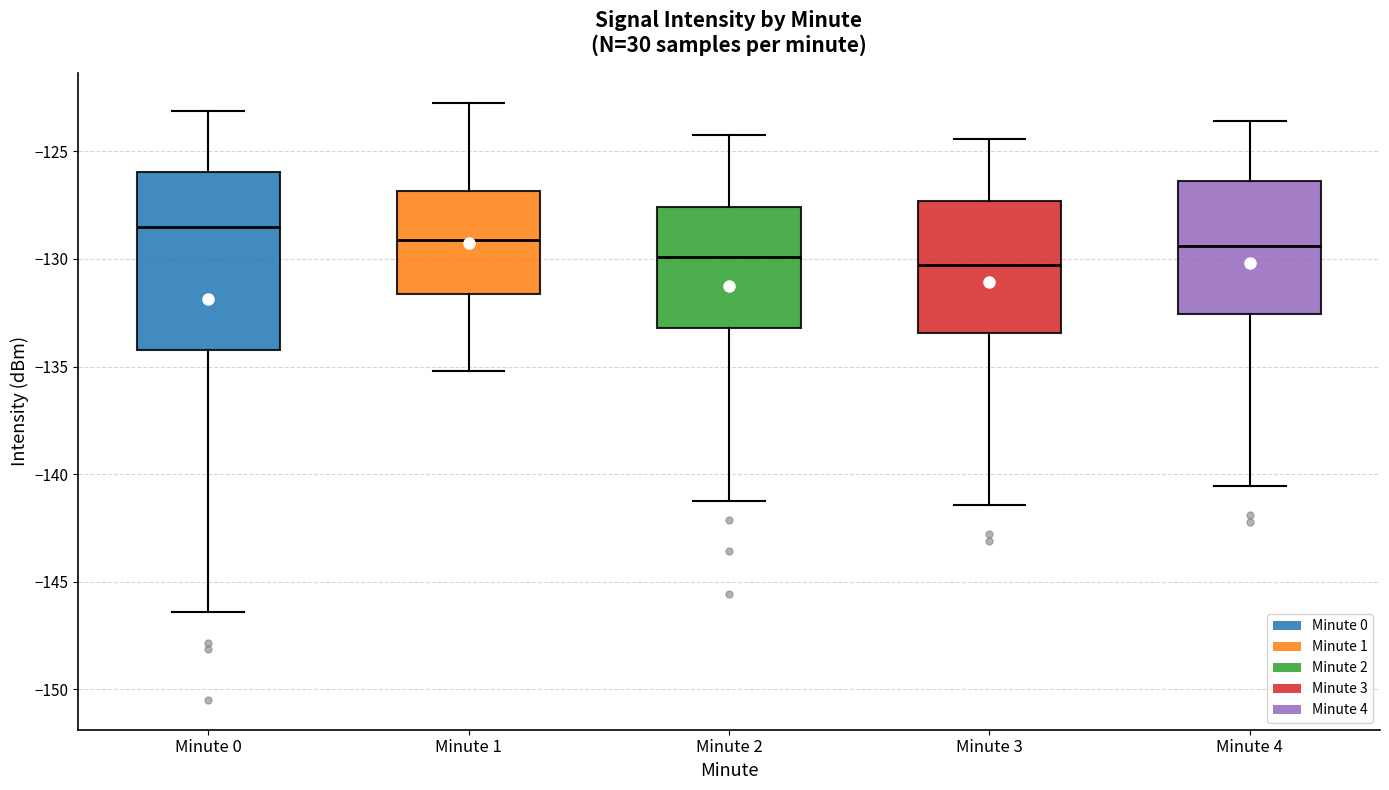

Reading left to right, read every box against the y-axis: the position of its median line, the range the box covers, and the ends of its whiskers. The values are not printed on the chart, so give them approximately, as read against the axis.

Minute 0: median -128.5, box -134.5 to -126.0, whiskers -146.5 to -123.0
Minute 1: median -129.0, box -131.5 to -127.0, whiskers -135.0 to -122.5
Minute 2: median -130.0, box -133.0 to -127.5, whiskers -141.0 to -124.0
Minute 3: median -130.5, box -133.5 to -127.5, whiskers -141.5 to -124.5
Minute 4: median -129.5, box -132.5 to -126.5, whiskers -140.5 to -123.5